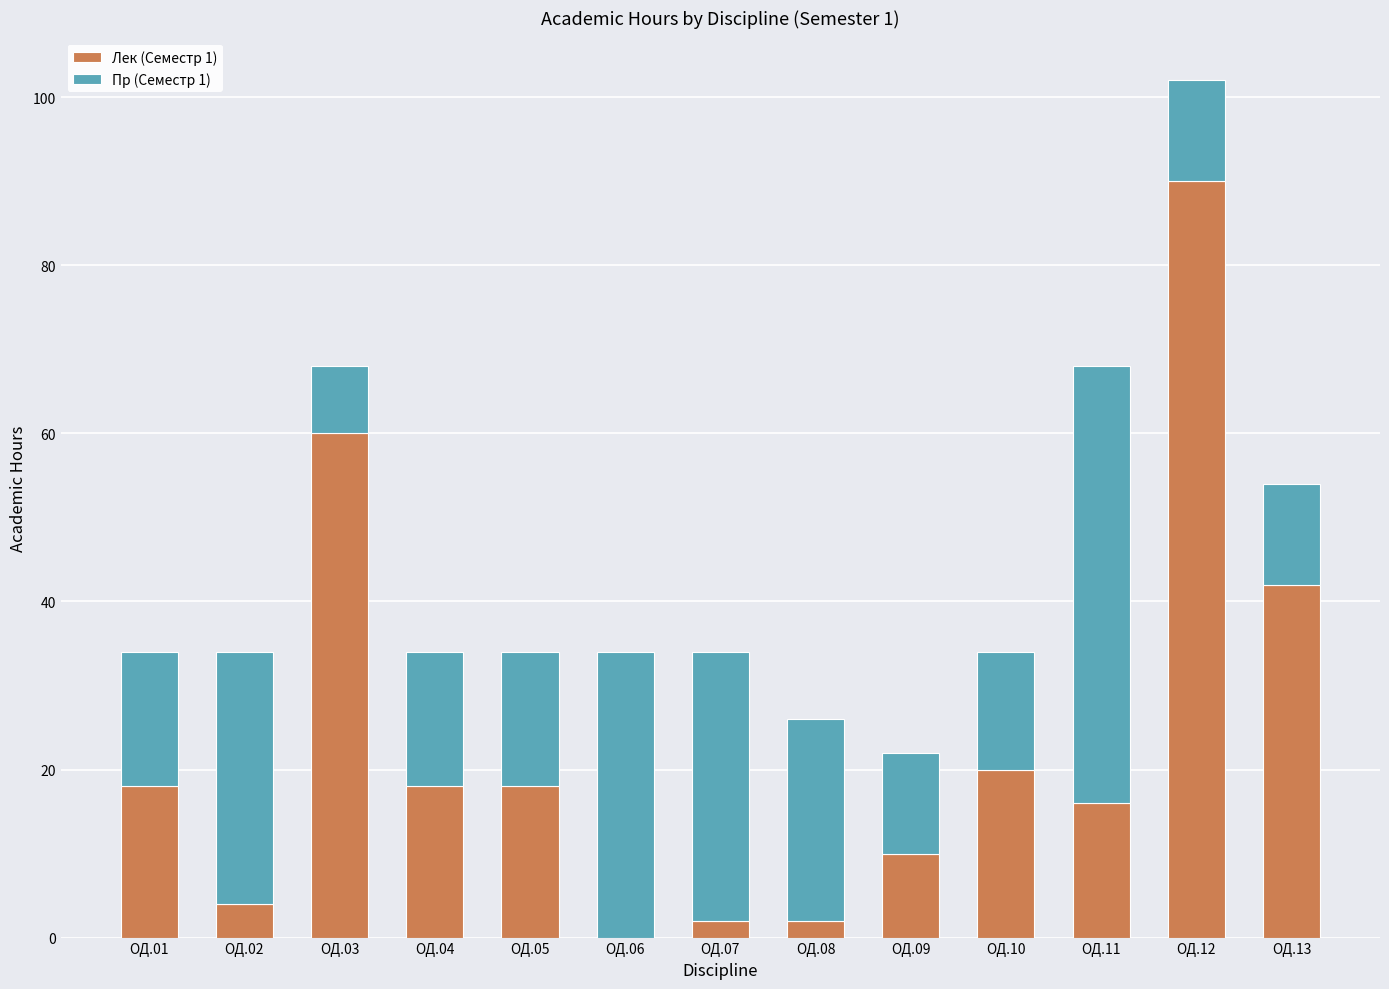

The Лек (Семестр 1) series shows 26 at ОД.13. True or false?

False